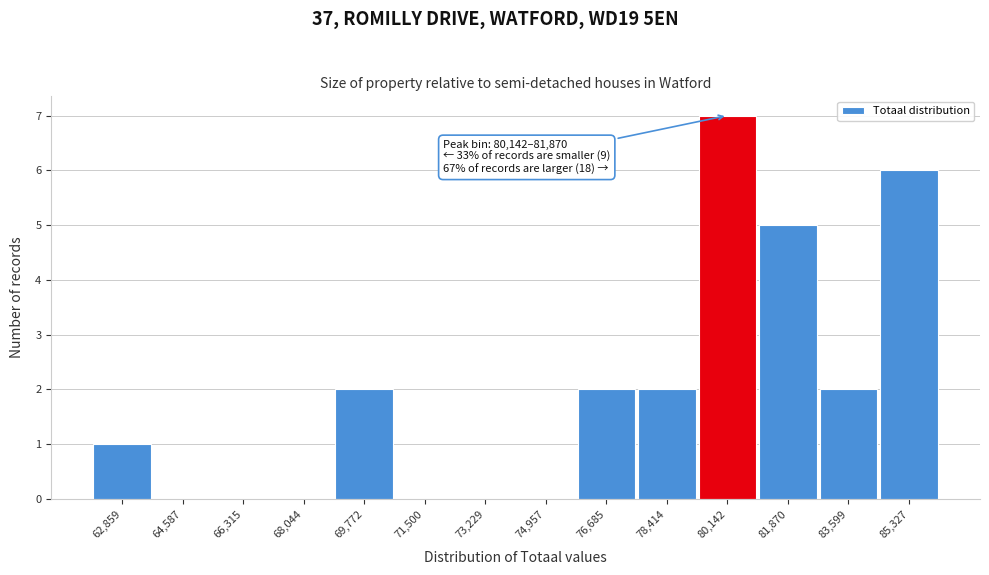

Reading left to right, extract all data points from this chart.

62,859=1	64,587=0	66,315=0	68,044=0	69,772=2	71,500=0	73,229=0	74,957=0	76,685=2	78,414=2	80,142=7	81,870=5	83,599=2	85,327=6